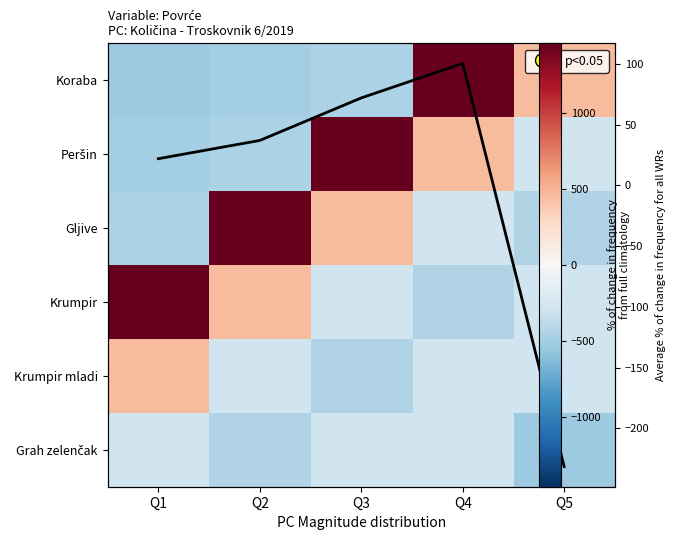

What is the greatest value displayed?

1458.7